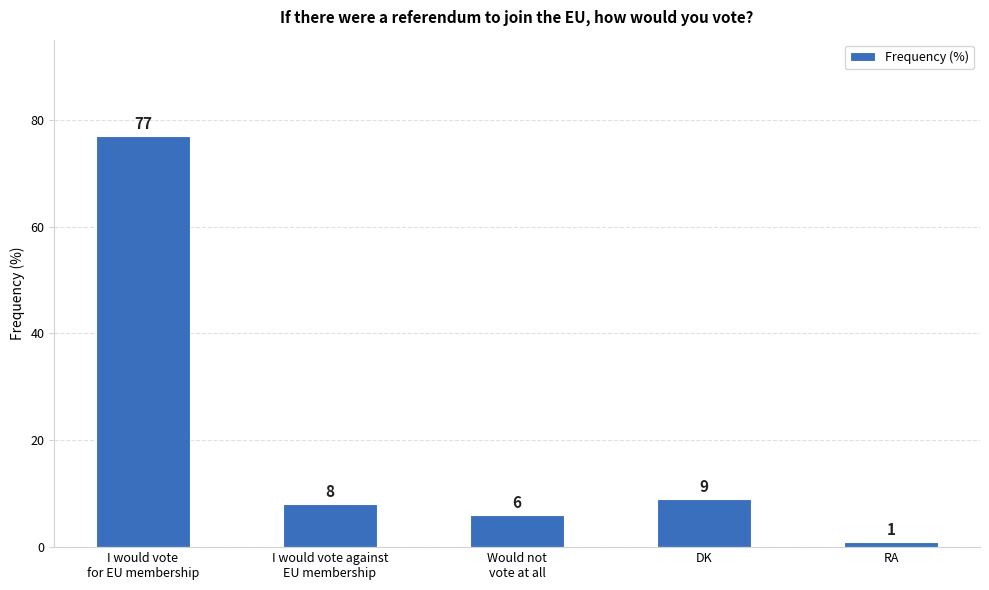

Reading left to right, what are all the values shown in this chart?

77	8	6	9	1